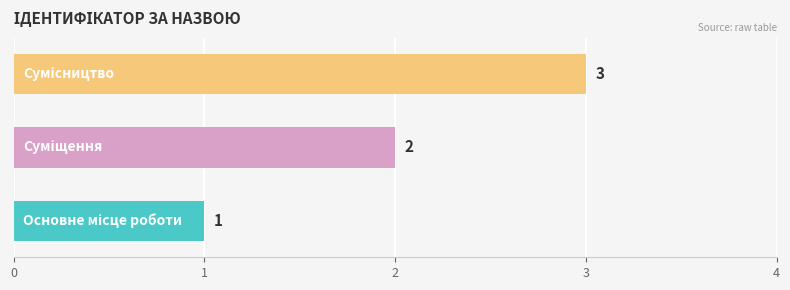

Are the bars grouped side by side (vs. stacked)?

No